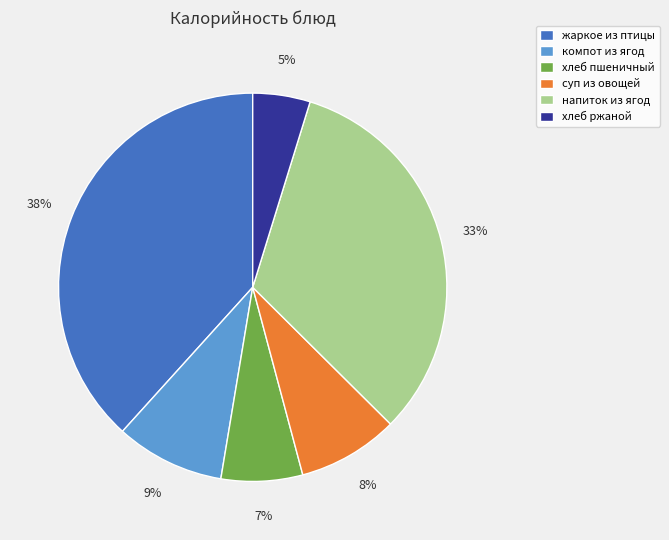

Rank the categories by value from lowest to highest.

хлеб ржаной, хлеб пшеничный, суп из овощей, компот из ягод, напиток из ягод, жаркое из птицы